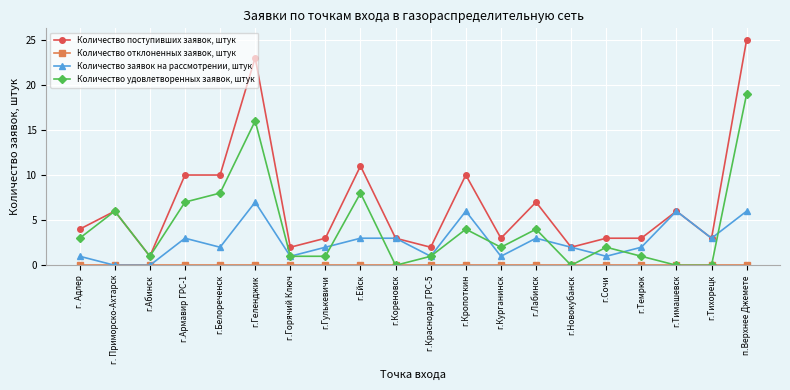

What is the maximum value shown in the chart?

25